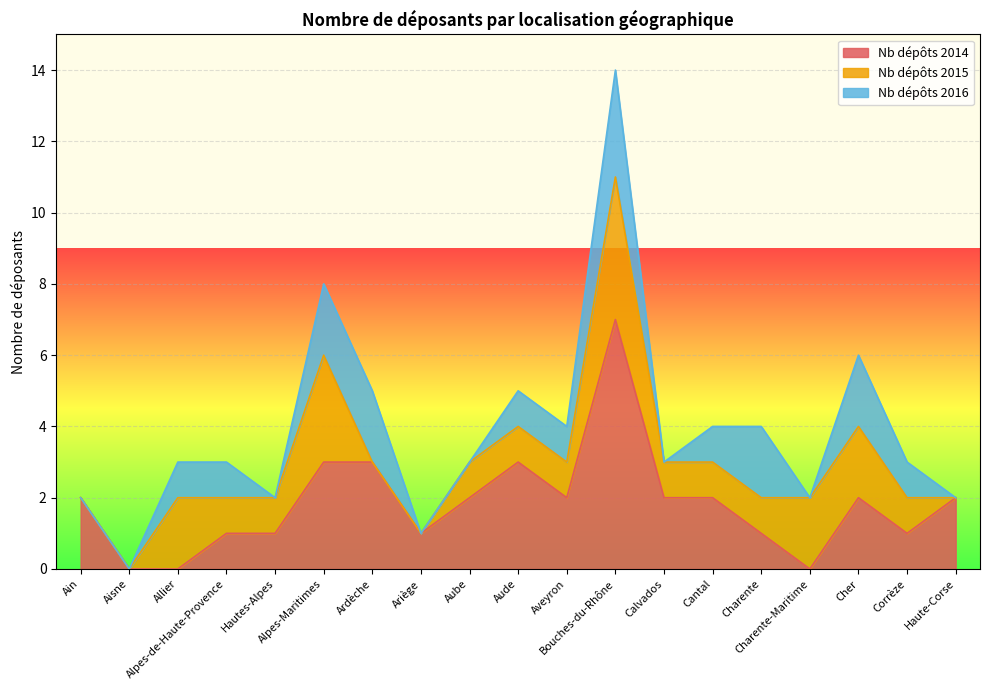

At how many categories does at least one series exceed 5?

1